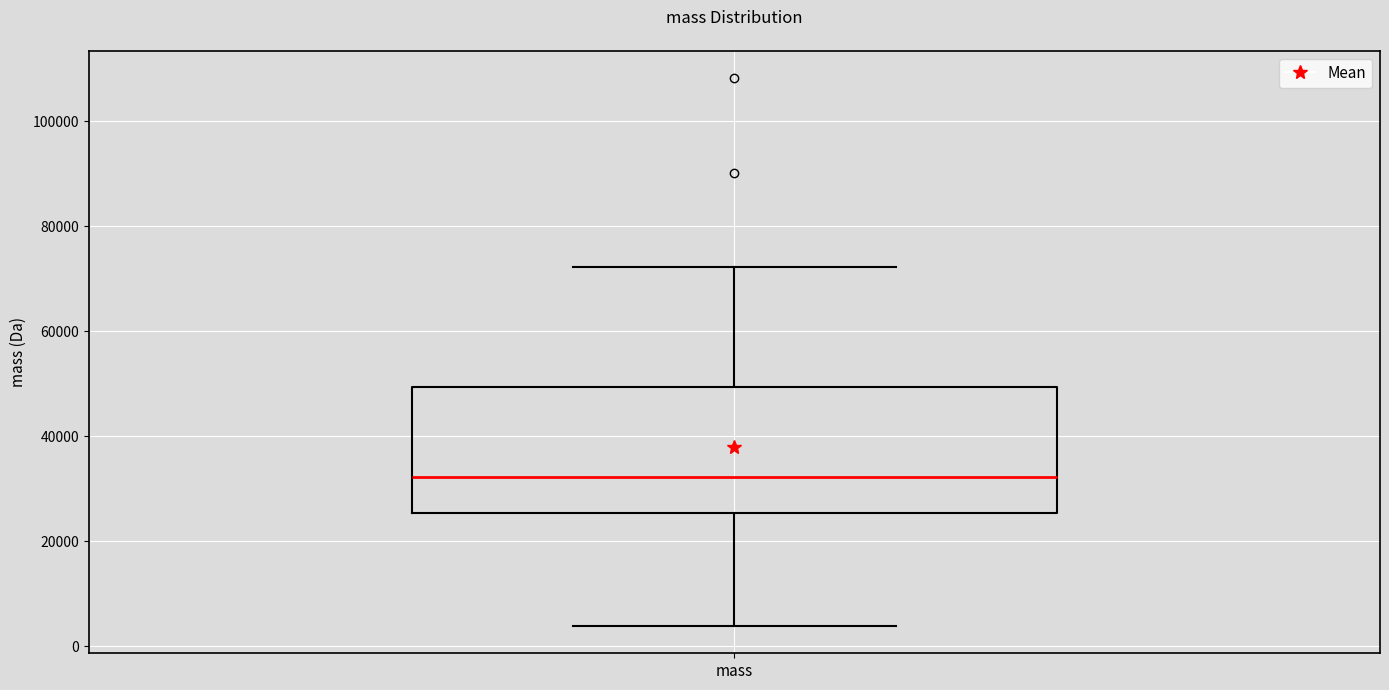

Transcribe this box plot: give where the median line is, the range the box spans, and where the two whiskers end, as read against the y-axis. The values are not printed on the chart, so give them approximately, as read against the axis.

median 32000, box 26000 to 50000, whiskers 4000 to 72000